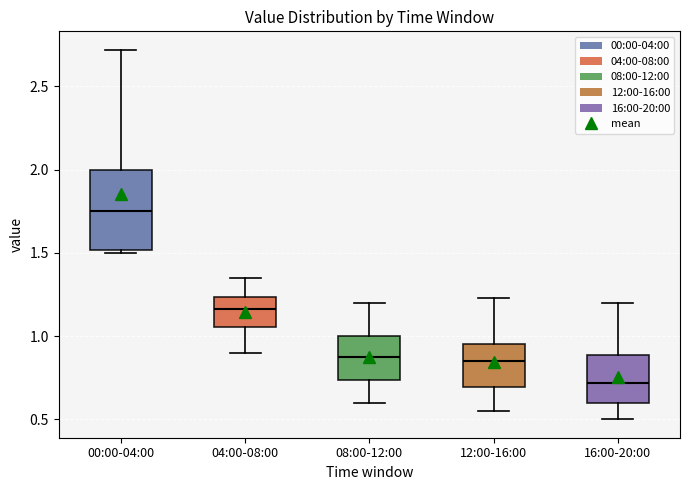

Which box is the tallest, from its lower edge to its upper edge?

00:00-04:00